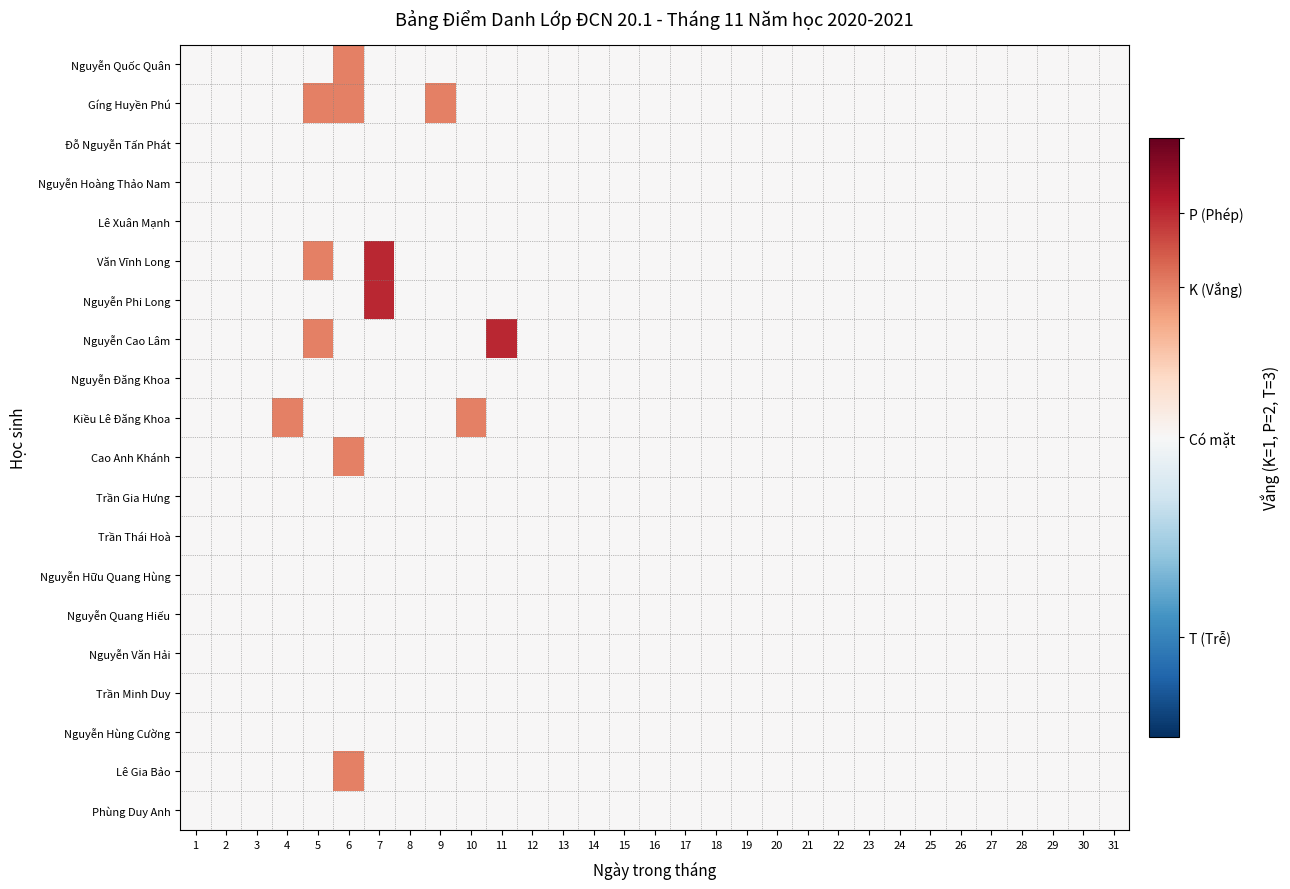

What is the greatest value displayed?

1.5